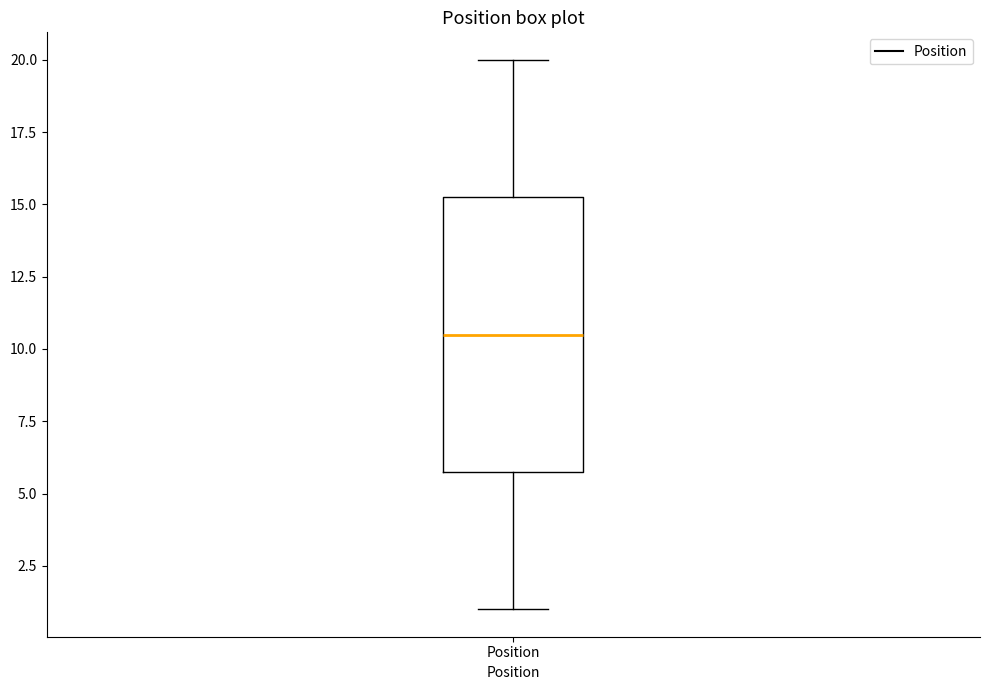

Transcribe this box plot: give where the median line is, the range the box spans, and where the two whiskers end, as read against the y-axis. The values are not printed on the chart, so give them approximately, as read against the axis.

median 10.5, box 6.0 to 15.5, whiskers 1.0 to 20.0